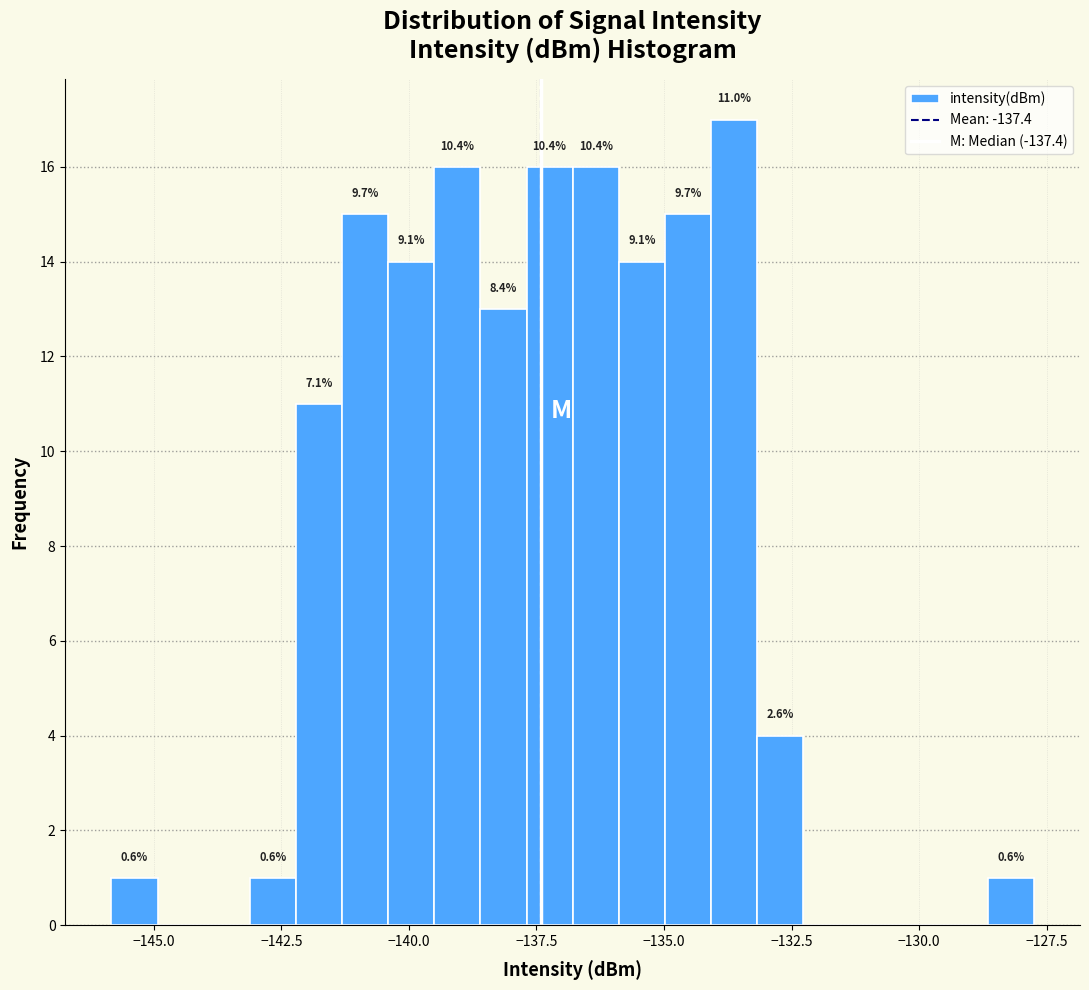

Around what value on the x-axis is the tallest bar? Give the approximate position of its centre, as read against the axis.

-133.5